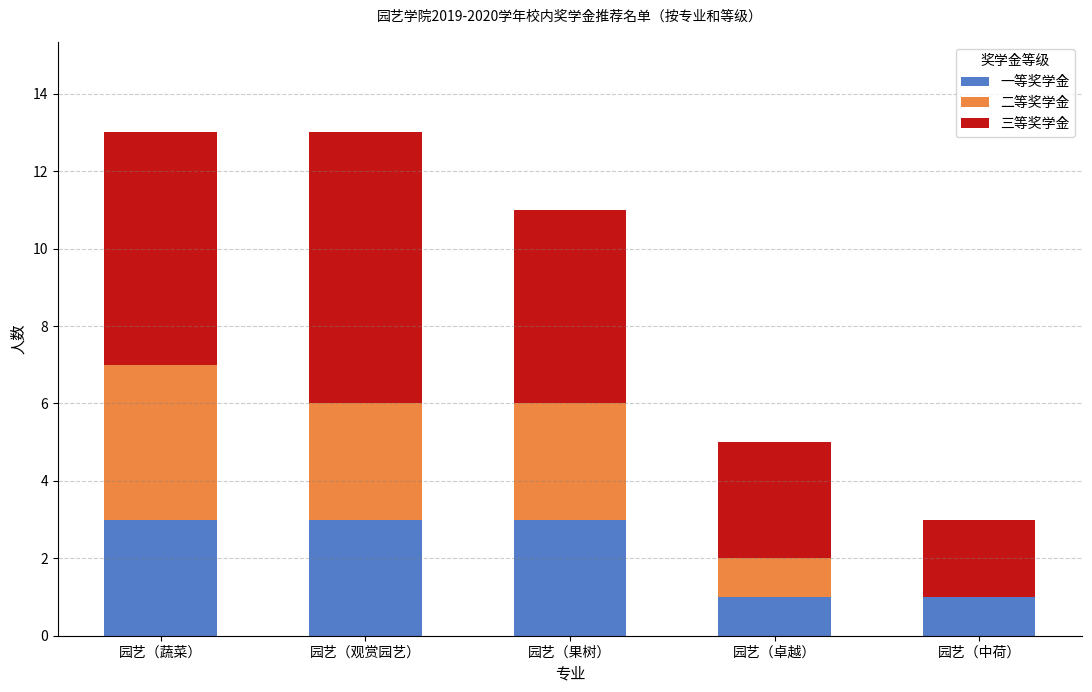

Reading right to left, list the values for the 一等奖学金 series.

园艺（中荷）=1	园艺（卓越）=1	园艺（果树）=3	园艺（观赏园艺）=3	园艺（蔬菜）=3